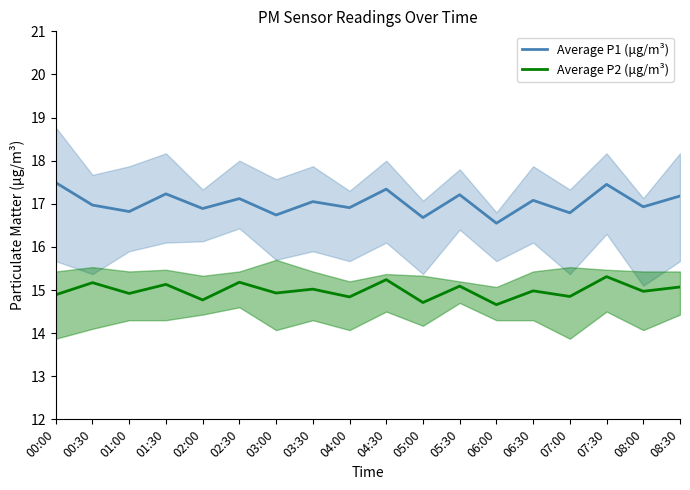

What is the greatest value displayed?

17.5